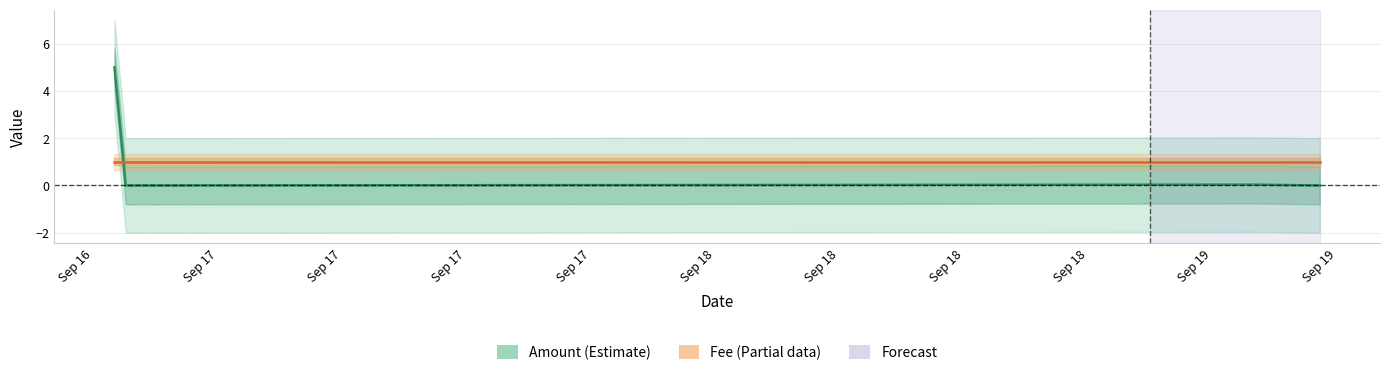

What is the label of the 3rd point from the left?

2017-09-16 22:49:41